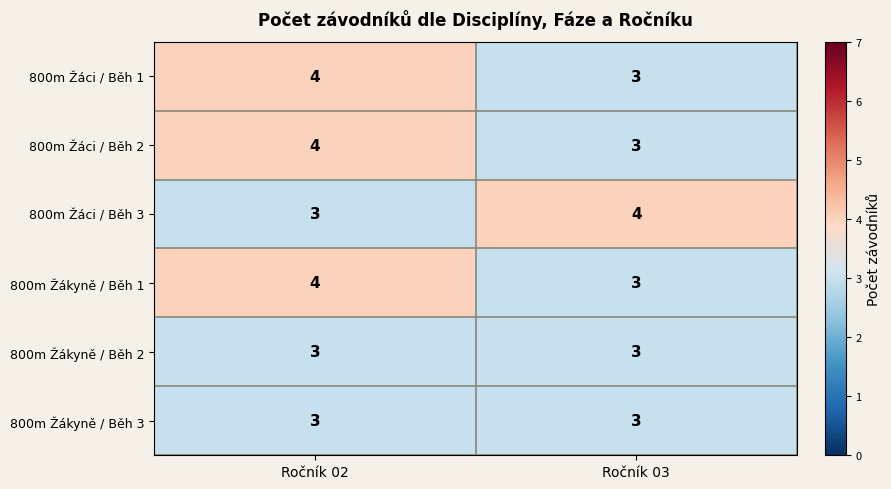

At which category is the sum across all series the highest?

Ročník 02